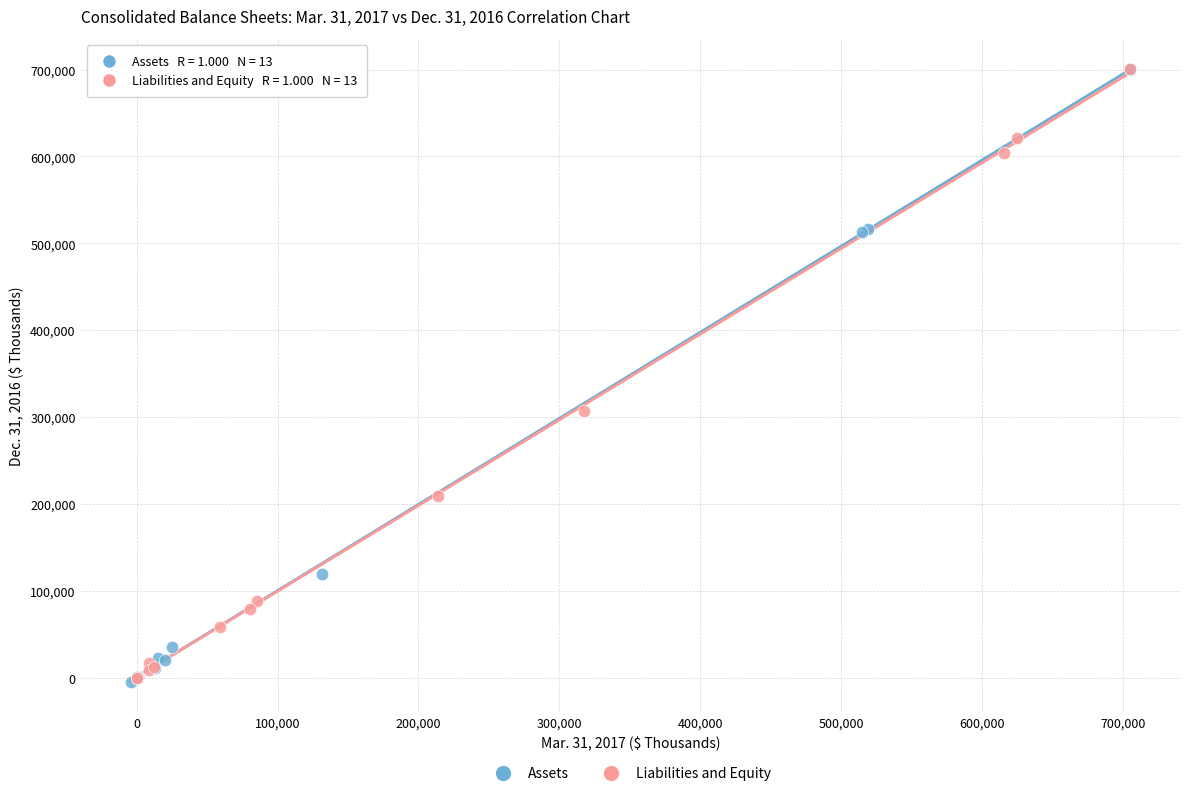

What are all the series names shown in the legend?

Assets, Liabilities and Equity